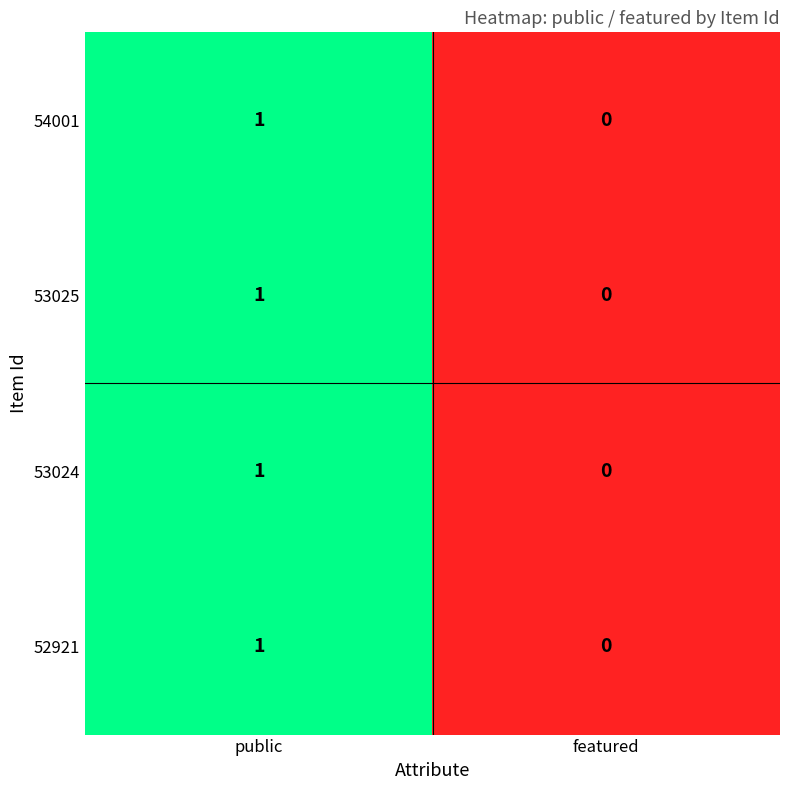

At which label does 52921 reach its minimum?

featured